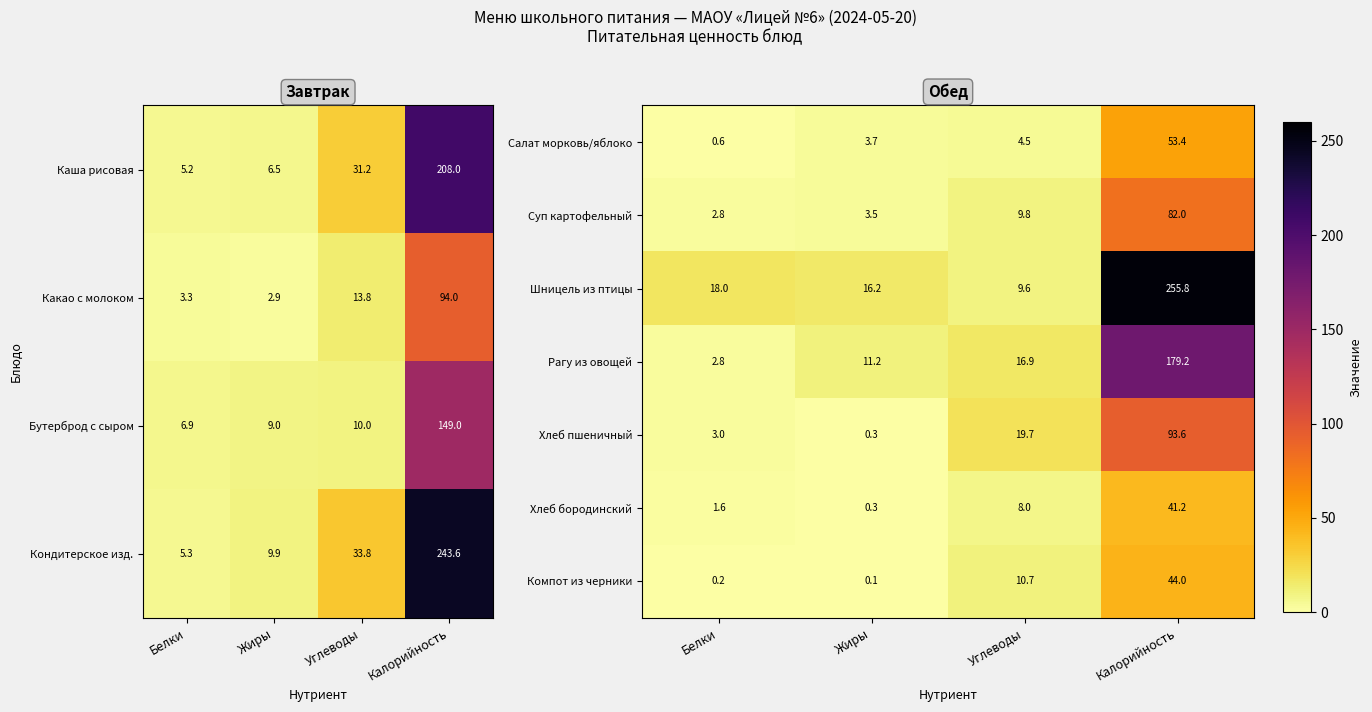

True or false: Шницель из птицы has a value of 9.6 at Углеводы.

True